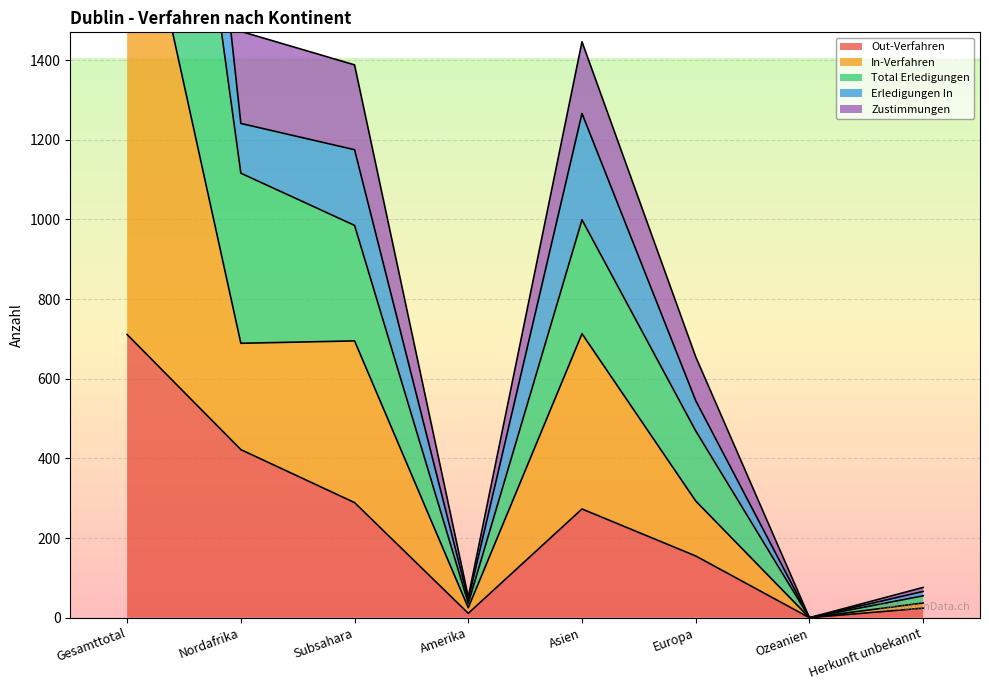

Rank the series by their maximum value, from highest to lowest.

Erledigungen In, In-Verfahren, Total Erledigungen, Zustimmungen, Out-Verfahren